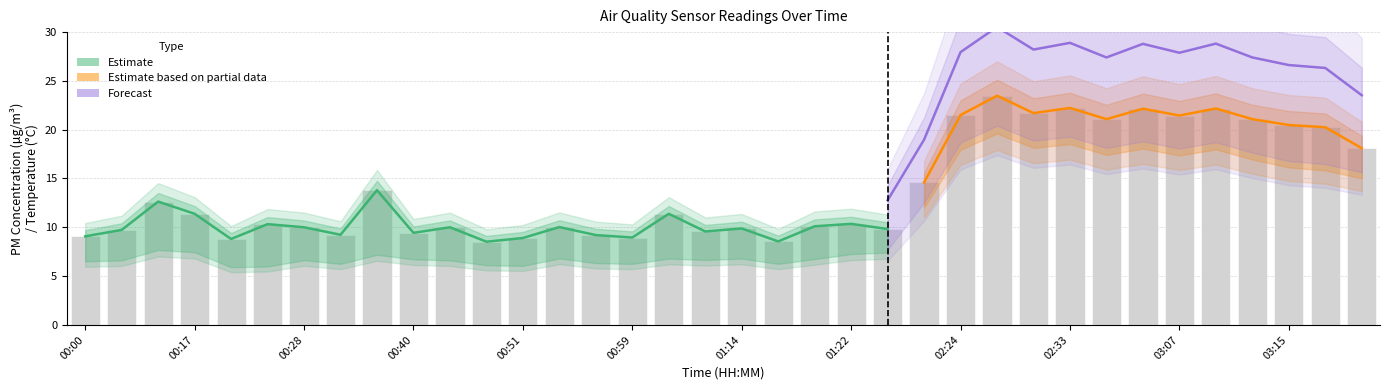

Is it true that SDS_P1 equals 4.4 at 00:40?

False